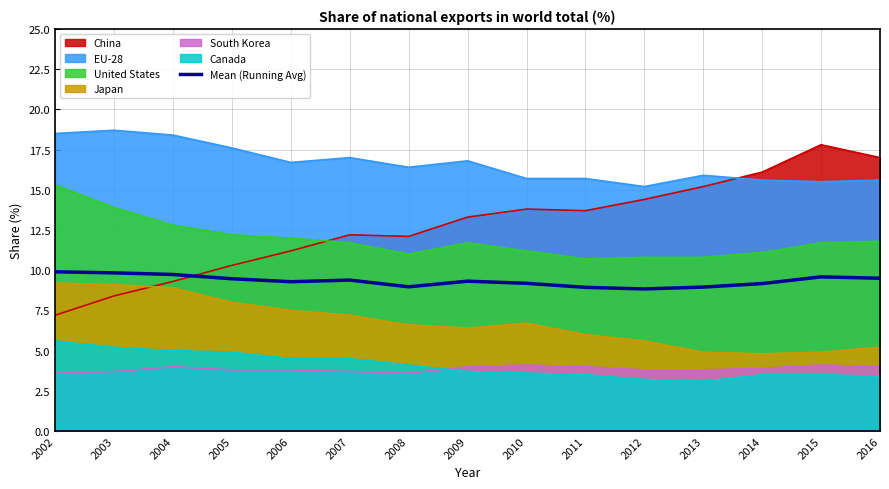

What is the difference between the values at 2005 and 2002?

0.4